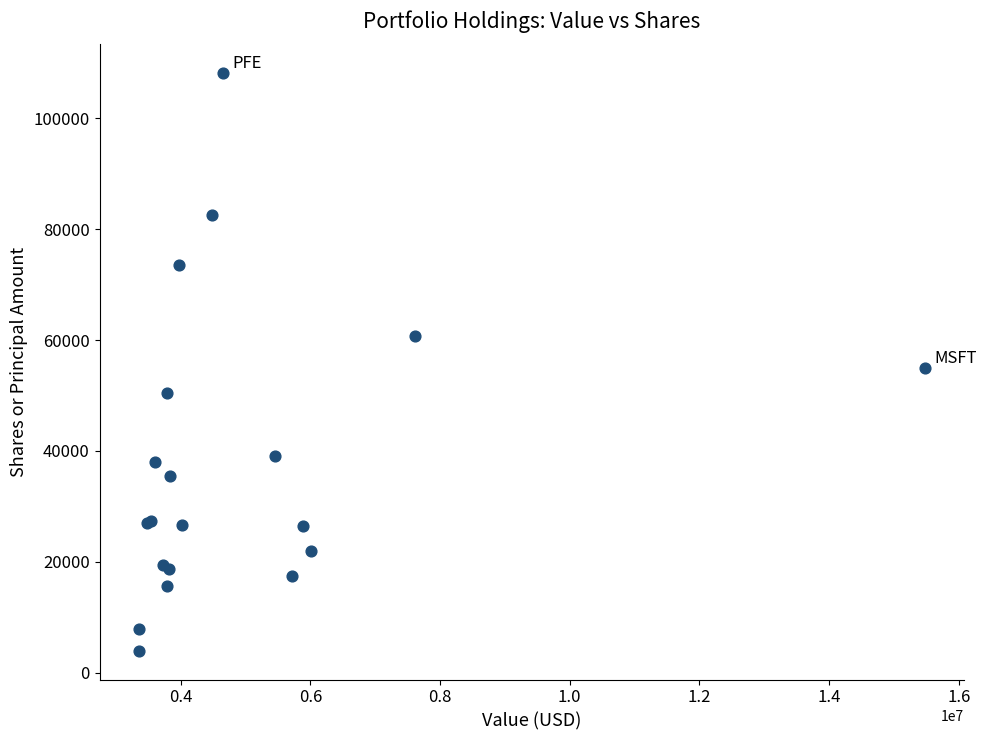

What Y value in the scatter plot is closest to 56050?

54890